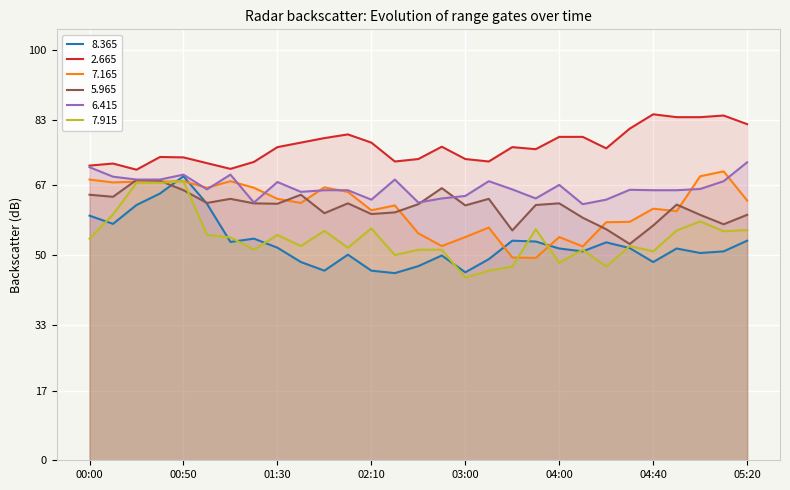

What is the value of the   6.415 point at the 3rd from the left?

68.4